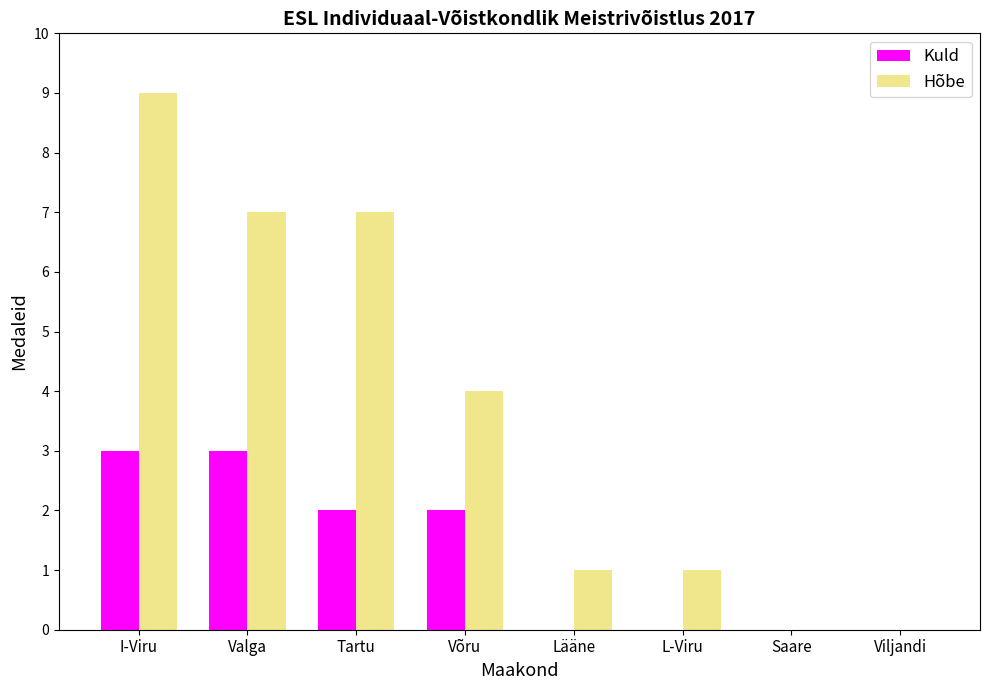

What is the sum of the Hõbe values at Saare and Võru?

4